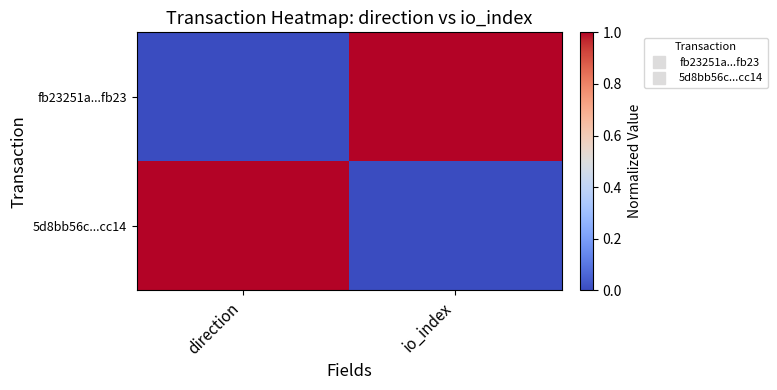

Which label corresponds to the smallest value in the chart?

direction